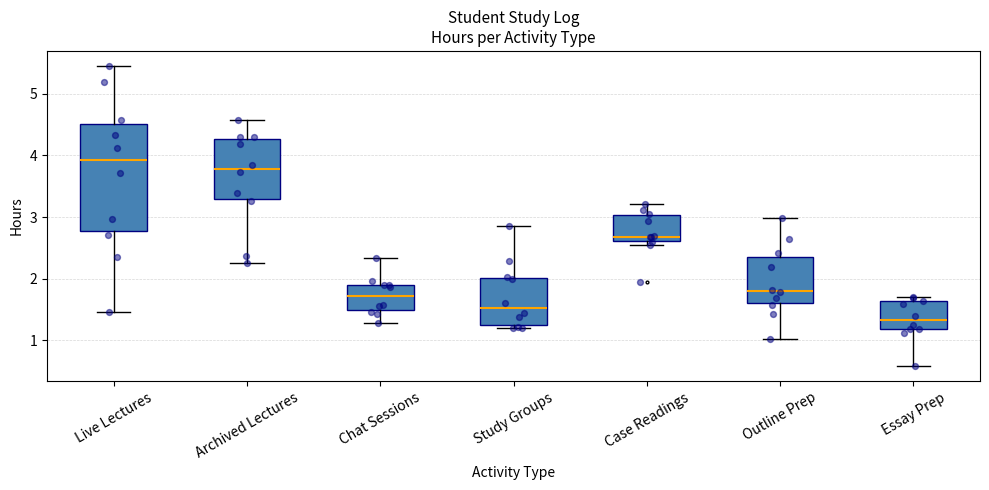

Reading left to right, read every box against the y-axis: the position of its median line, the range the box covers, and the ends of its whiskers. The values are not printed on the chart, so give them approximately, as read against the axis.

Live Lectures: median 3.9, box 2.8 to 4.5, whiskers 1.5 to 5.5
Archived Lectures: median 3.8, box 3.3 to 4.3, whiskers 2.3 to 4.6
Chat Sessions: median 1.7, box 1.5 to 1.9, whiskers 1.3 to 2.3
Study Groups: median 1.5, box 1.3 to 2.0, whiskers 1.2 to 2.8
Case Readings: median 2.7, box 2.6 to 3.0, whiskers 2.5 to 3.2
Outline Prep: median 1.8, box 1.6 to 2.4, whiskers 1.0 to 3.0
Essay Prep: median 1.3, box 1.2 to 1.6, whiskers 0.6 to 1.7